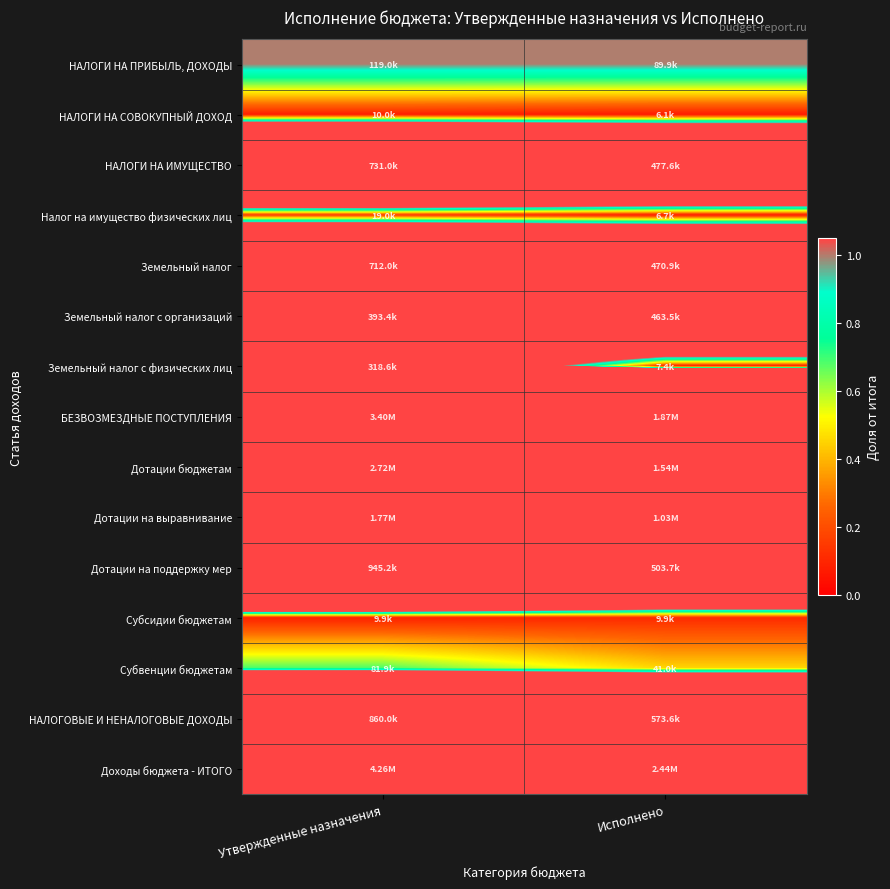

Which series has the largest total across all categories?

Доходы бюджета - ИТОГО